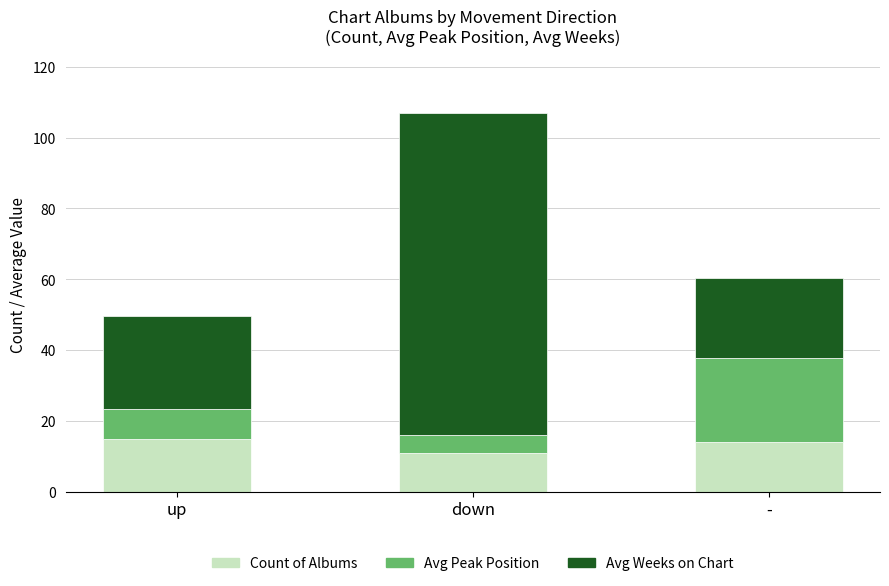

What value does the Count of Albums series have at up?

15.0